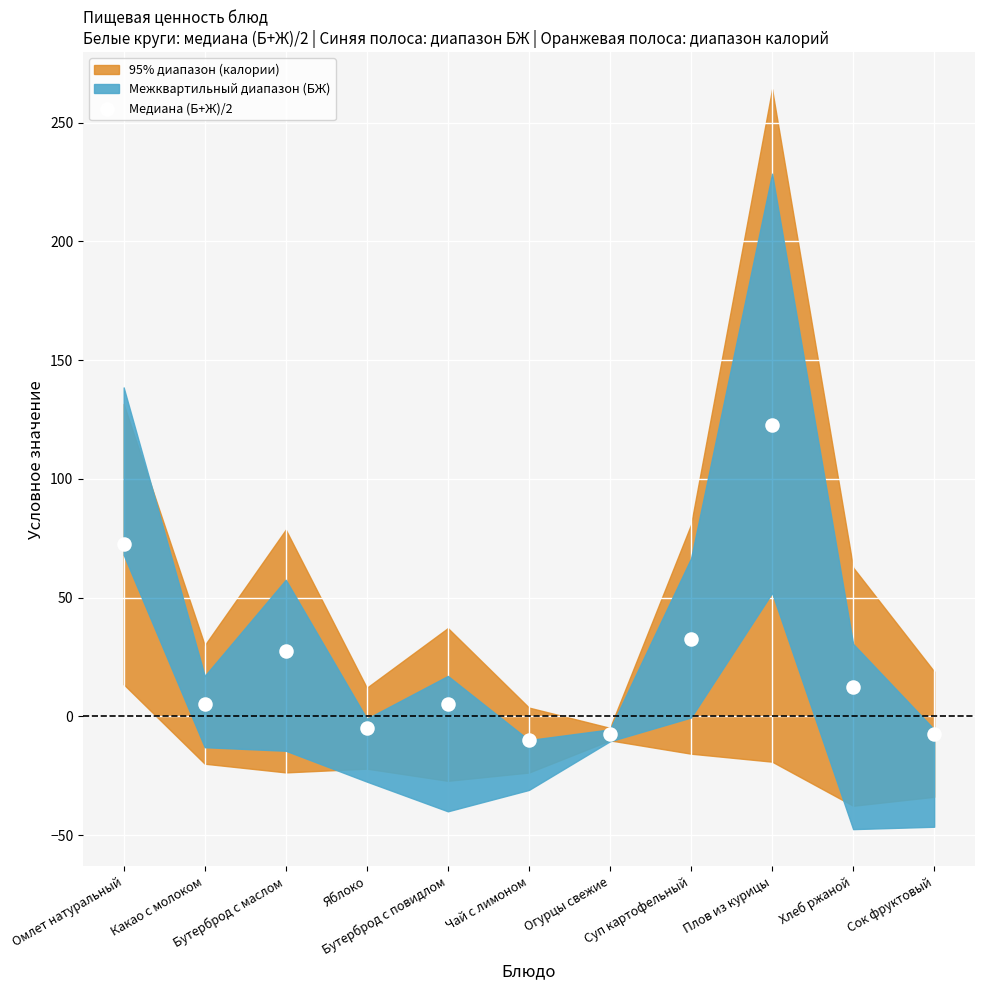

What Y value in the scatter plot is closest to 56?

72.5